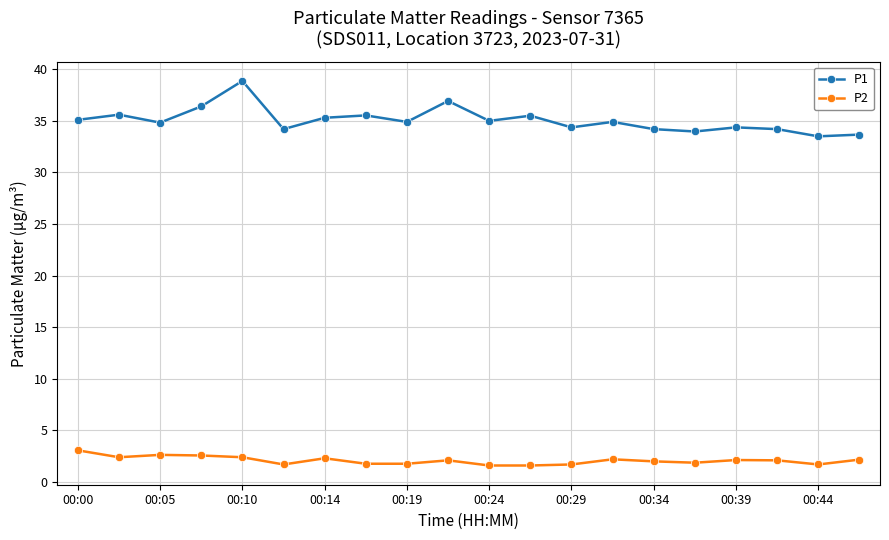

At how many categories does at least one series exceed 22?

20